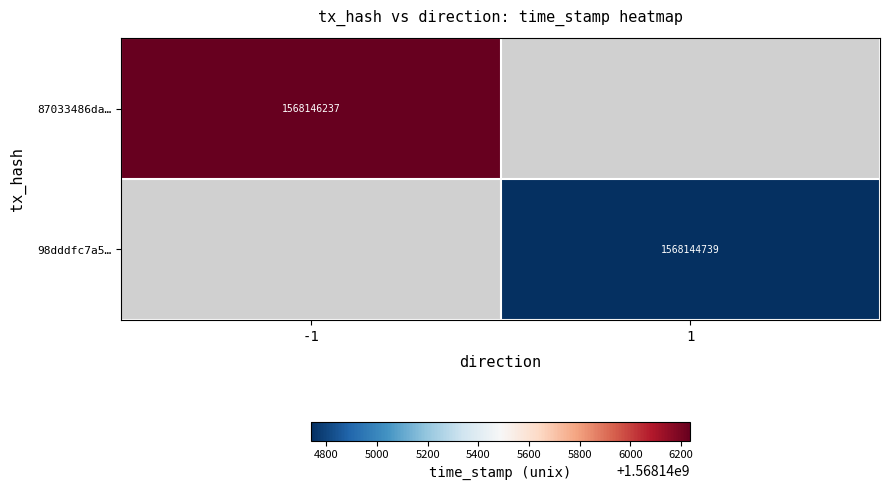

Reading left to right, transcribe all the data shown in this chart.

87033486dad7b398fe24f28cc01d6ad06091ee9: 0=-1	1=1568146237
98dddfc7a5a4676d5f6a61ac2e328b782986903: 0=1	1=1568144739